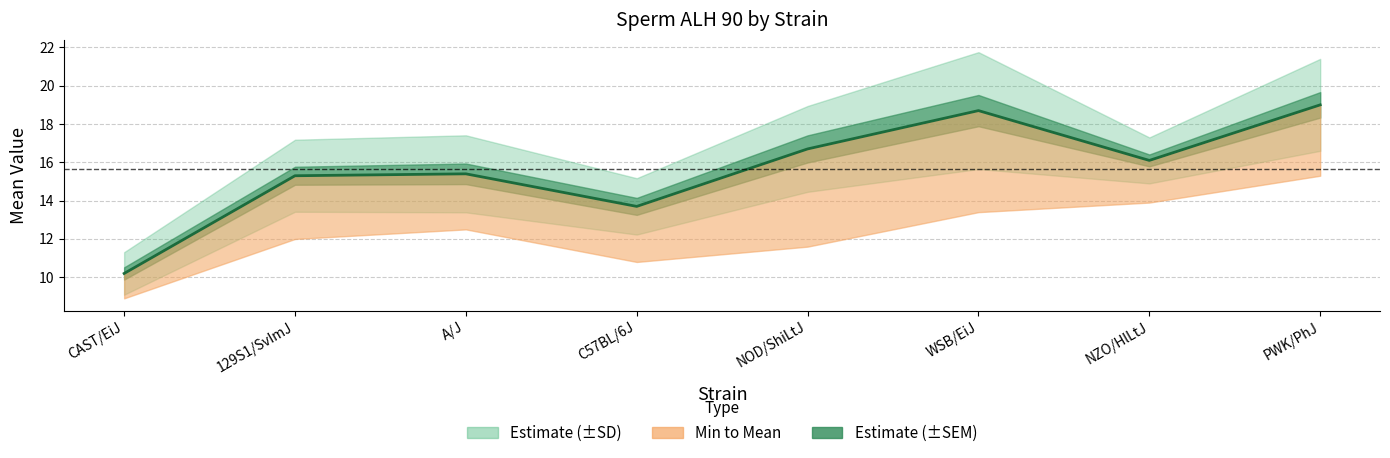

What is the average value?

15.6